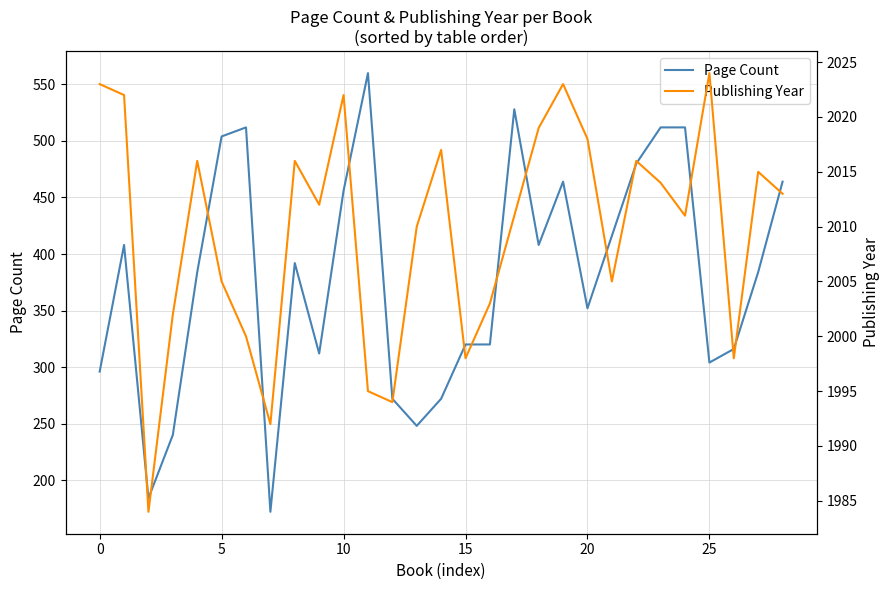

Reading right to left, transcribe all the data shown in this chart.

Page Count: 464	384	316	304	512	512	480	416	352	464	408	528	320	320	272	248	272	560	456	312	392	172	512	504	384	240	184	408	296
Publishing Year: 2013	2015	1998	2024	2011	2014	2016	2005	2018	2023	2019	2011	2003	1998	2017	2010	1994	1995	2022	2012	2016	1992	2000	2005	2016	2002	1984	2022	2023